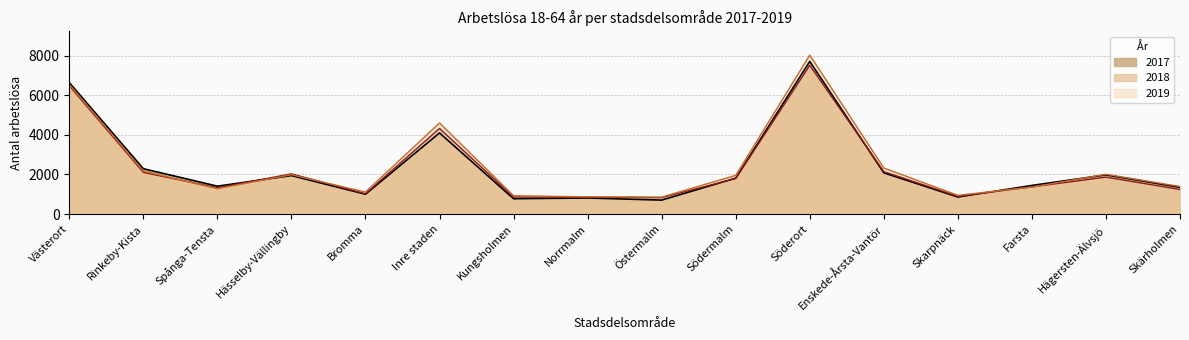

Between which two adjacent categories do 2019 and 2017 first intersect?

Spånga-Tensta and Hässelby-Vällingby